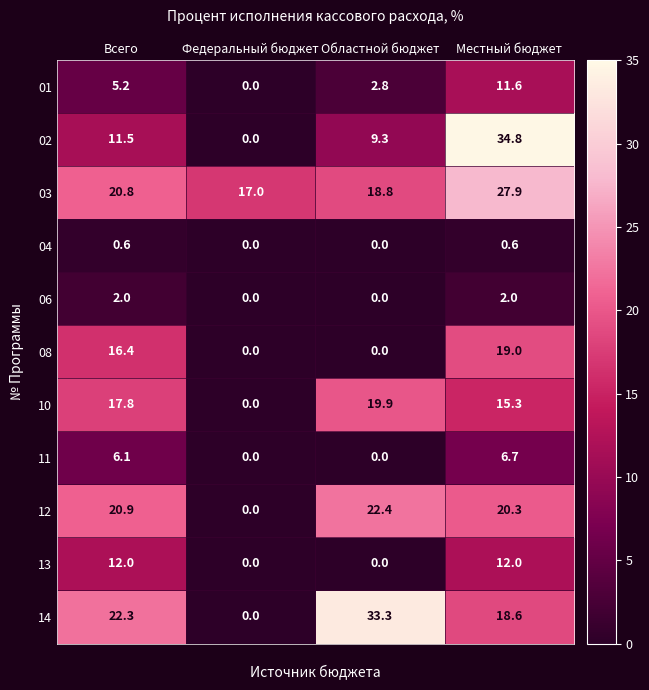

Read the 11 value at Всего.

6.1